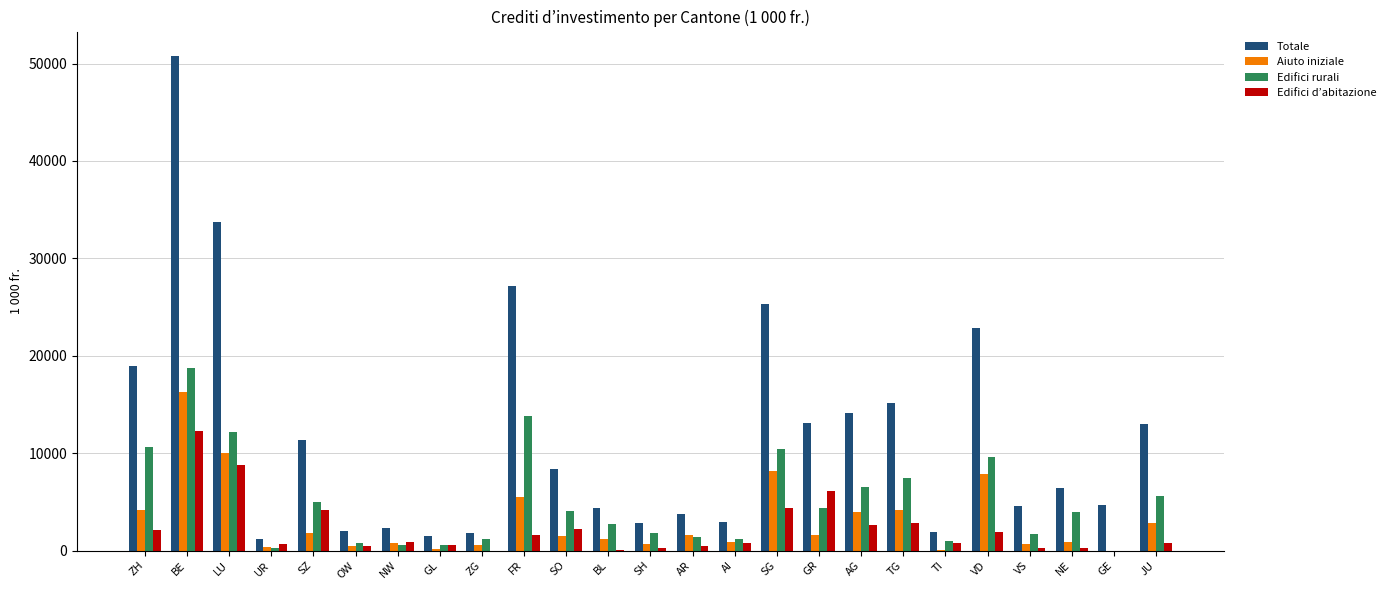

What is the total value across all series at SG?

48302.0